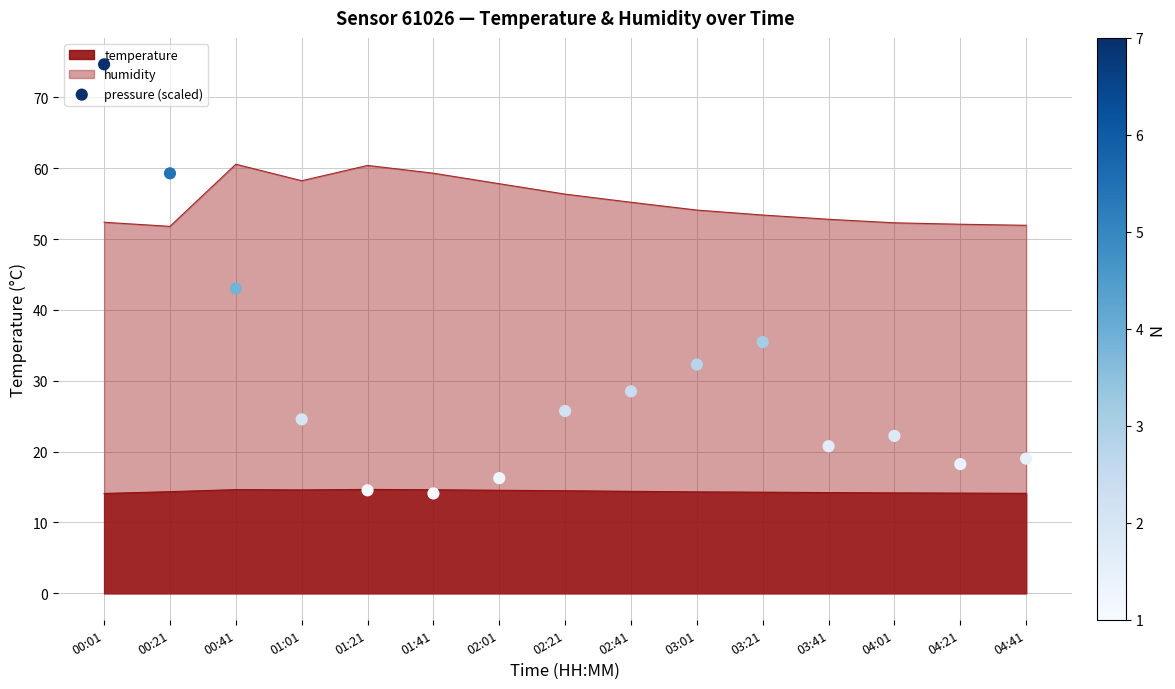

True or false: temperature has a value of 22.8 at 04:41.

False